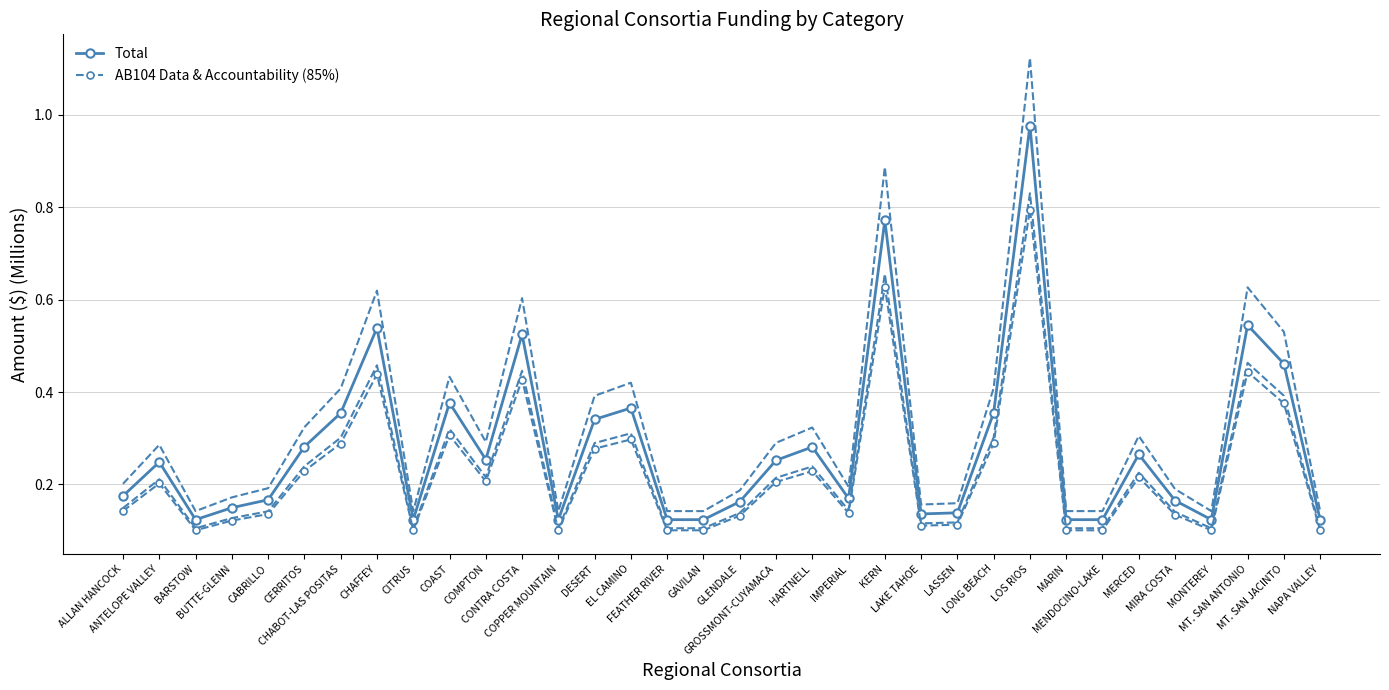

Which series has the largest total across all categories?

Total